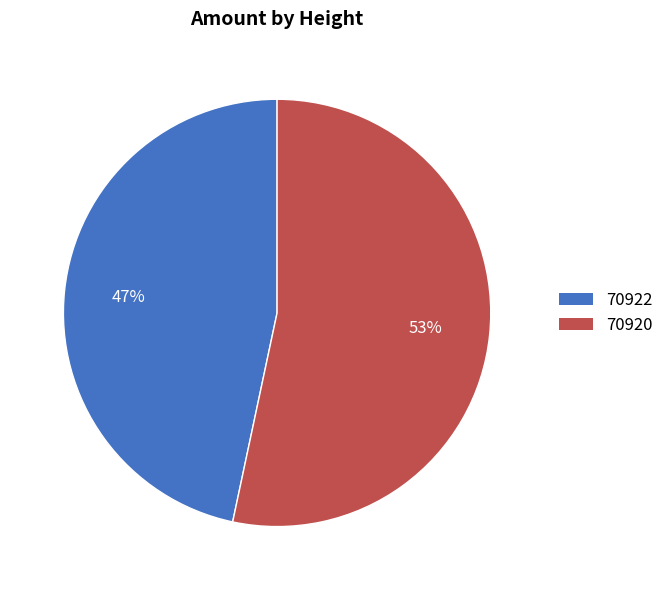

Is the sum of 70920 and 70922 greater than half?

Yes